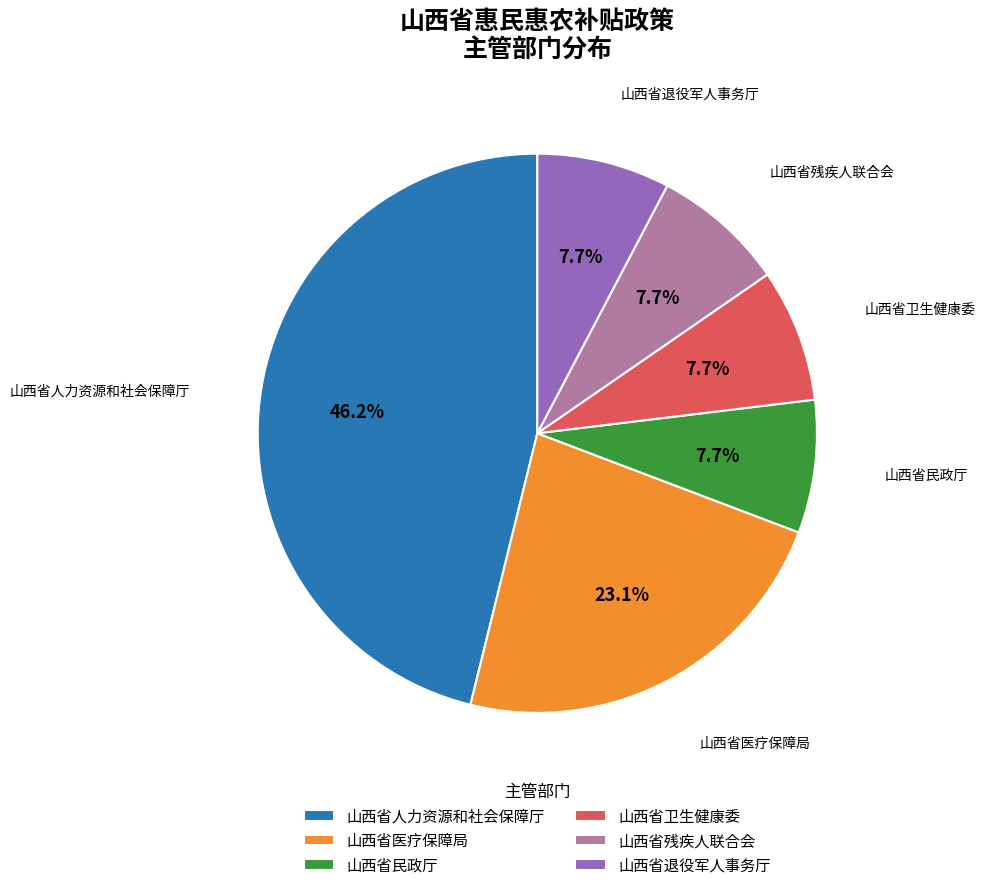

What portion of the pie excludes 山西省卫生健康委?

92.3%